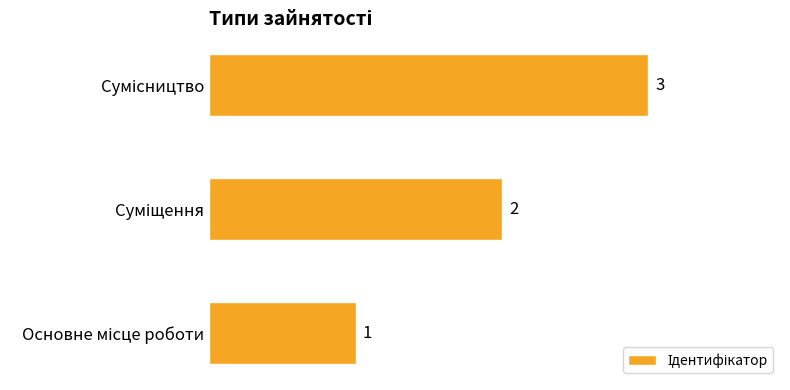

What is the greatest value displayed?

3